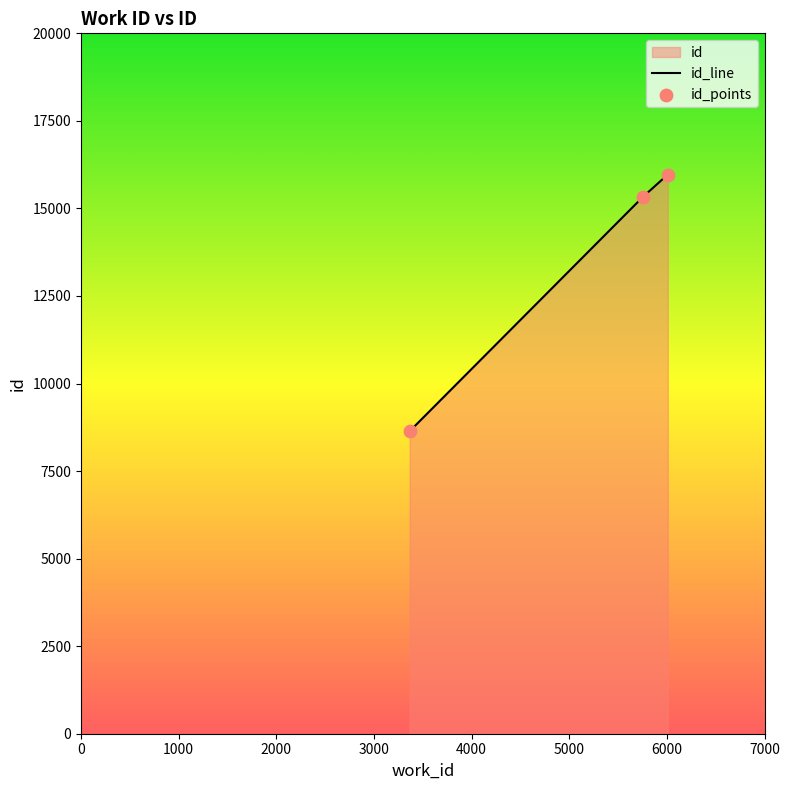

Approximately how many times larger is the value at 3366 compared to 6009?

0.5